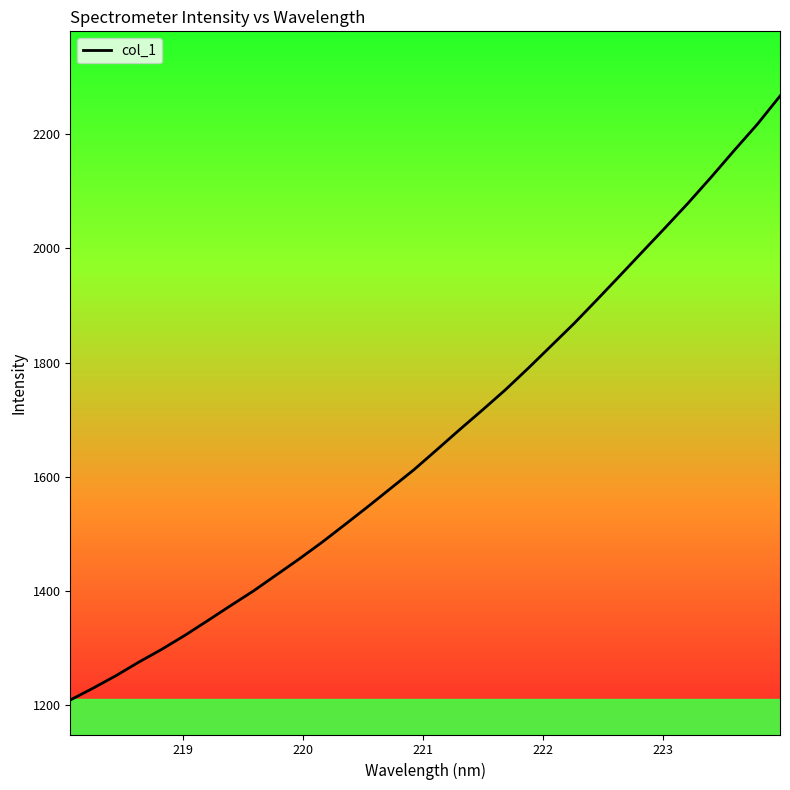

What is the difference between the maximum and minimum values?

1058.0